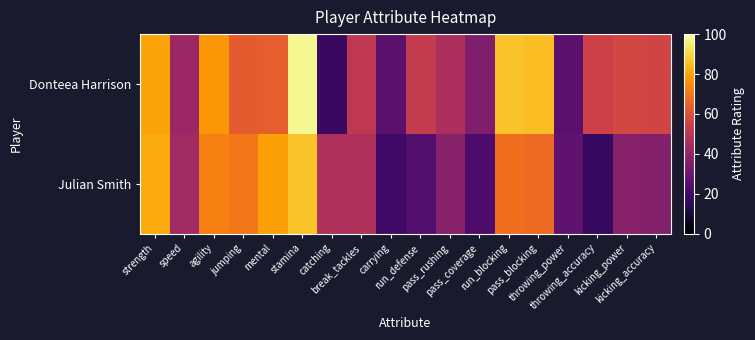

Which series has the widest spread of values?

Donteea Harrison